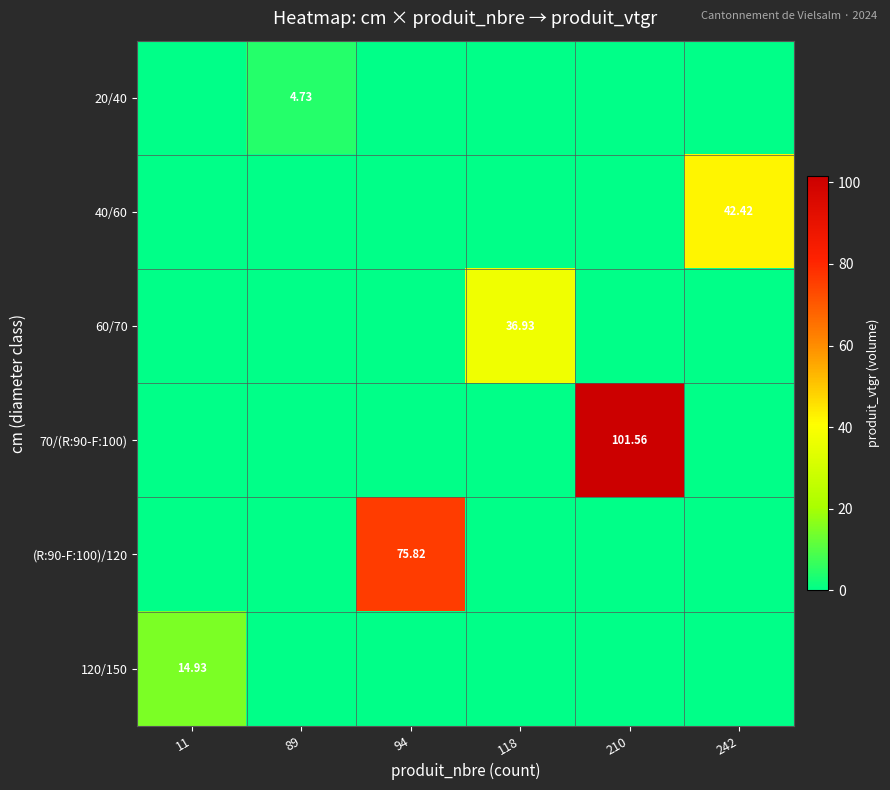

Rank the series at 242 from highest to lowest value.

40/60, 20/40, 60/70, 70/(R:90-F:100), (R:90-F:100)/120, 120/150